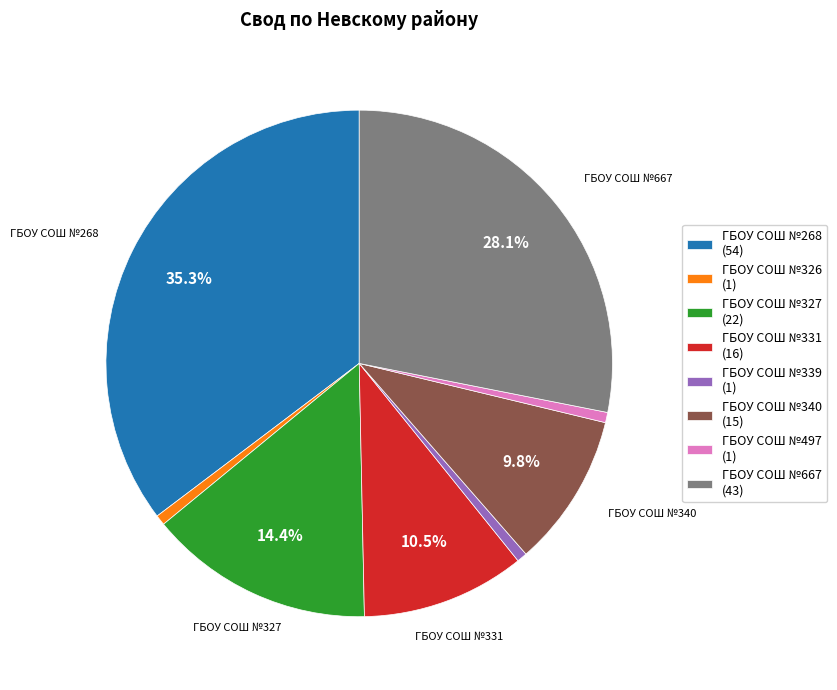

True or false: ГБОУ СОШ №327 accounts for 14% of the total.

True